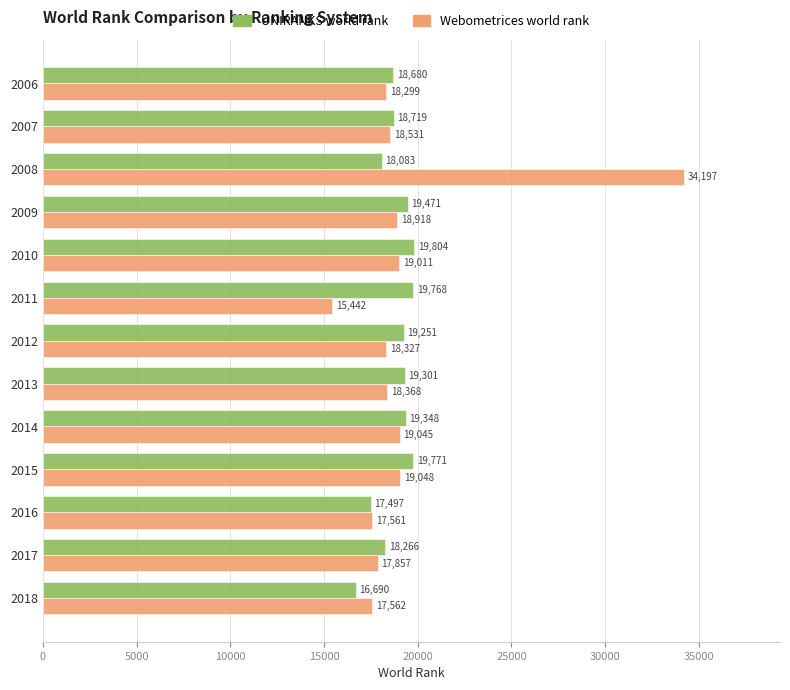

Is it true that Webometrices world rank equals 6815 at 2017?

False